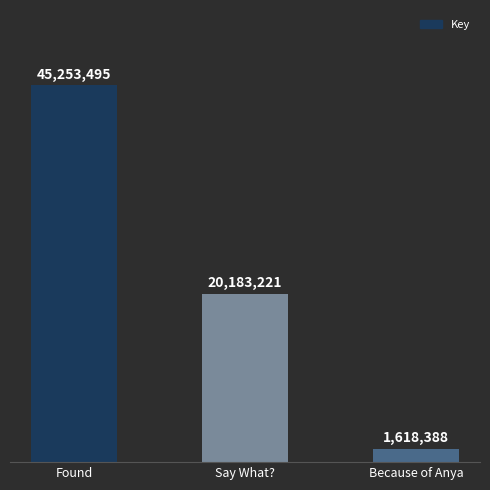

What is the maximum value shown in the chart?

45253495